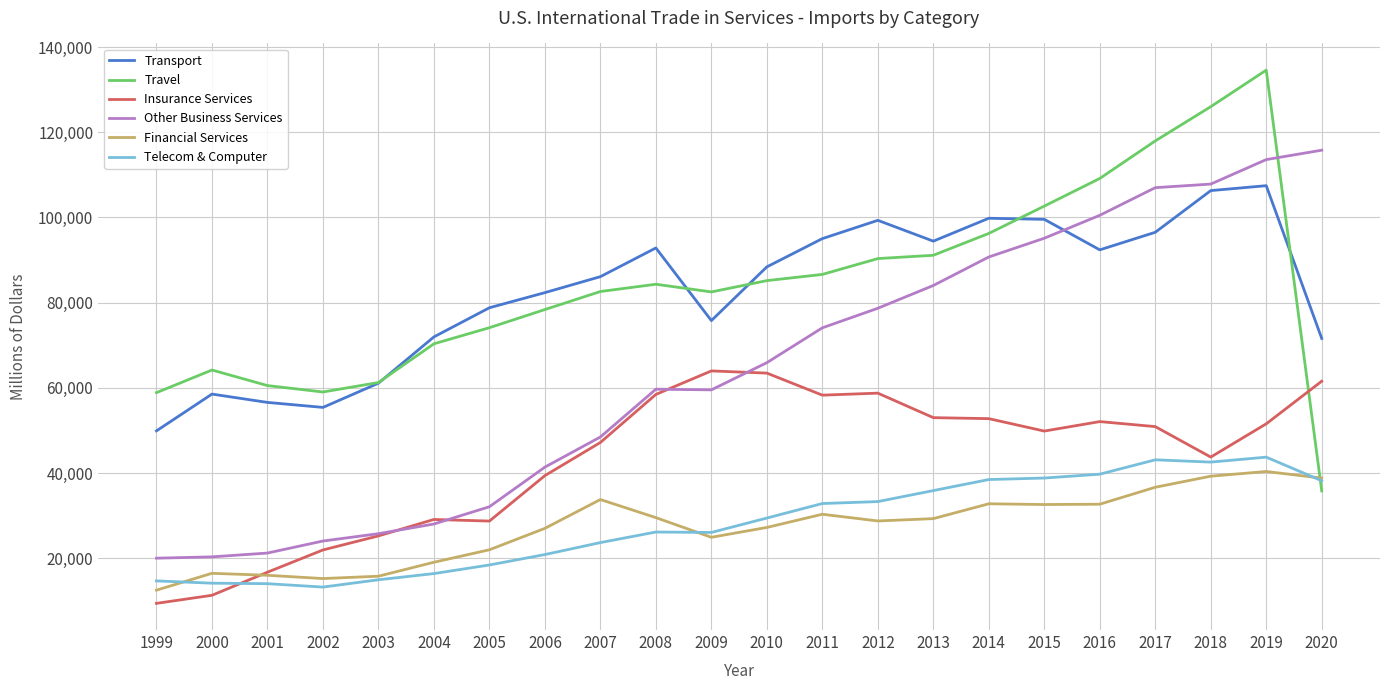

At 2017, list the series in order from smallest to largest.

Financial Services, Telecom & Computer, Insurance Services, Transport, Other Business Services, Travel